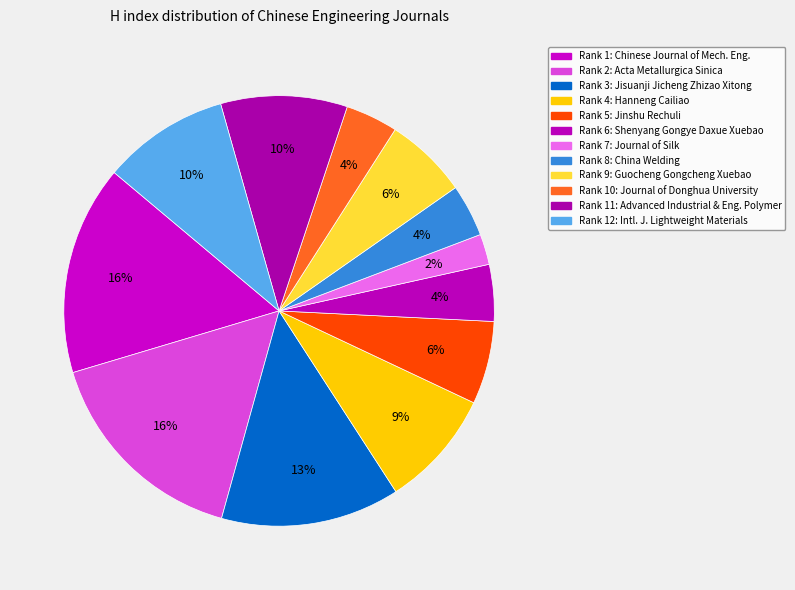

Rank the categories by value from lowest to highest.

Journal of Silk, China Welding, Journal of Donghua University, Shenyang Gongye Daxue Xuebao, Jinshu Rechuli, Guocheng Gongcheng Xuebao, Hanneng Cailiao, Advanced Industrial and Engineering Polymer, International Journal of Lightweight Materials, Jisuanji Jicheng Zhizao Xitong, Chinese Journal of Mechanical Engineering, Acta Metallurgica Sinica